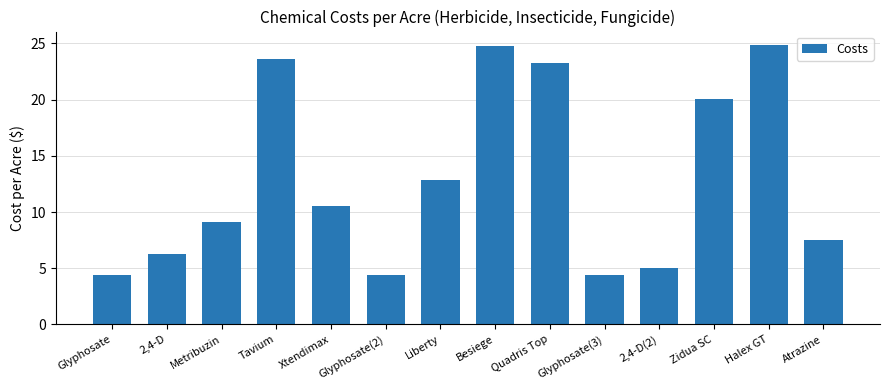

How many bars are there in total?

14